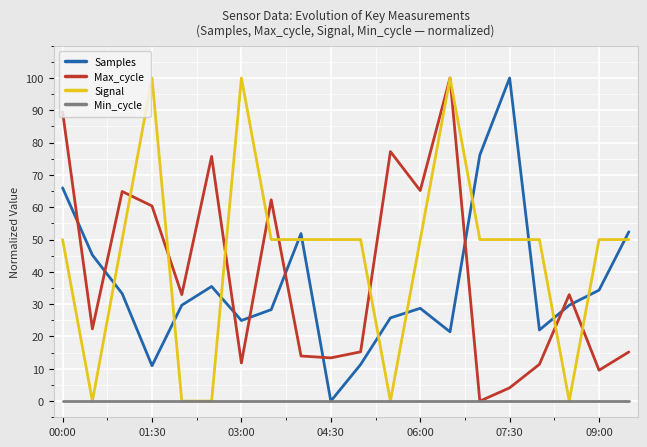

Which series has the largest total across all categories?

Signal